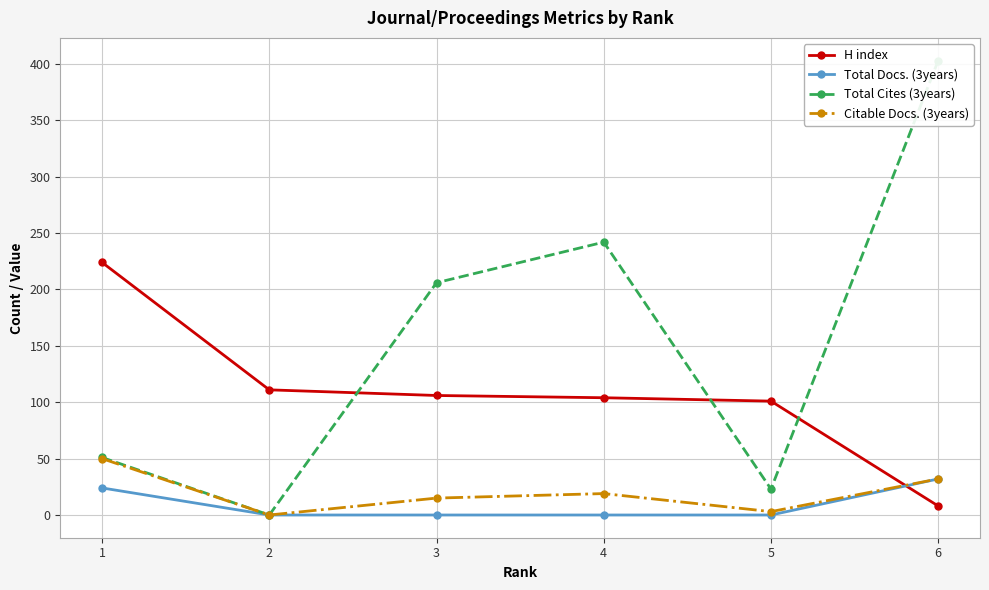

How many data points in H index are less than 106?

3